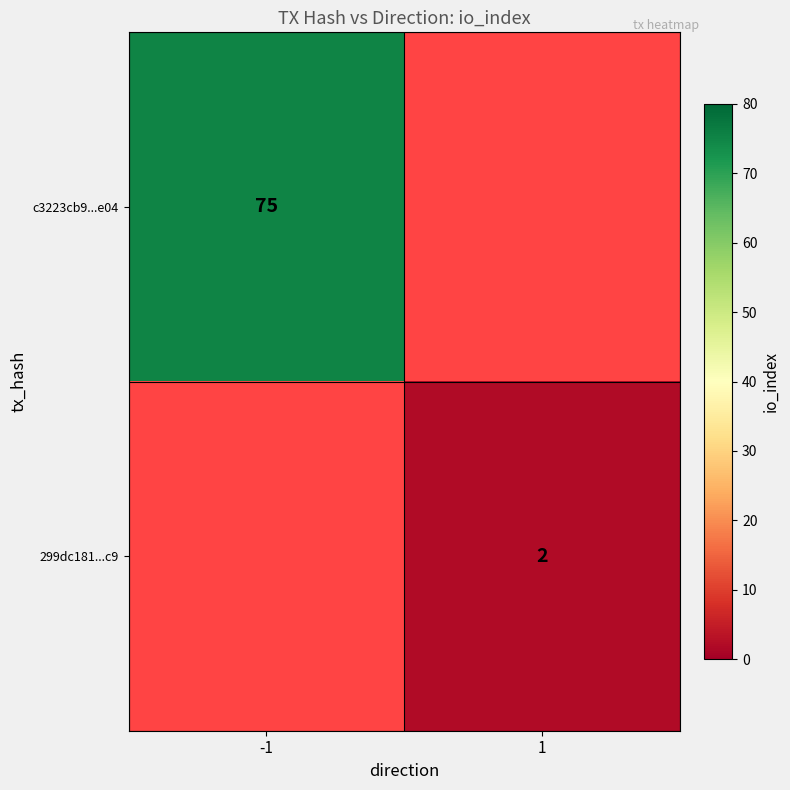

At how many categories does at least one series exceed 44?

1